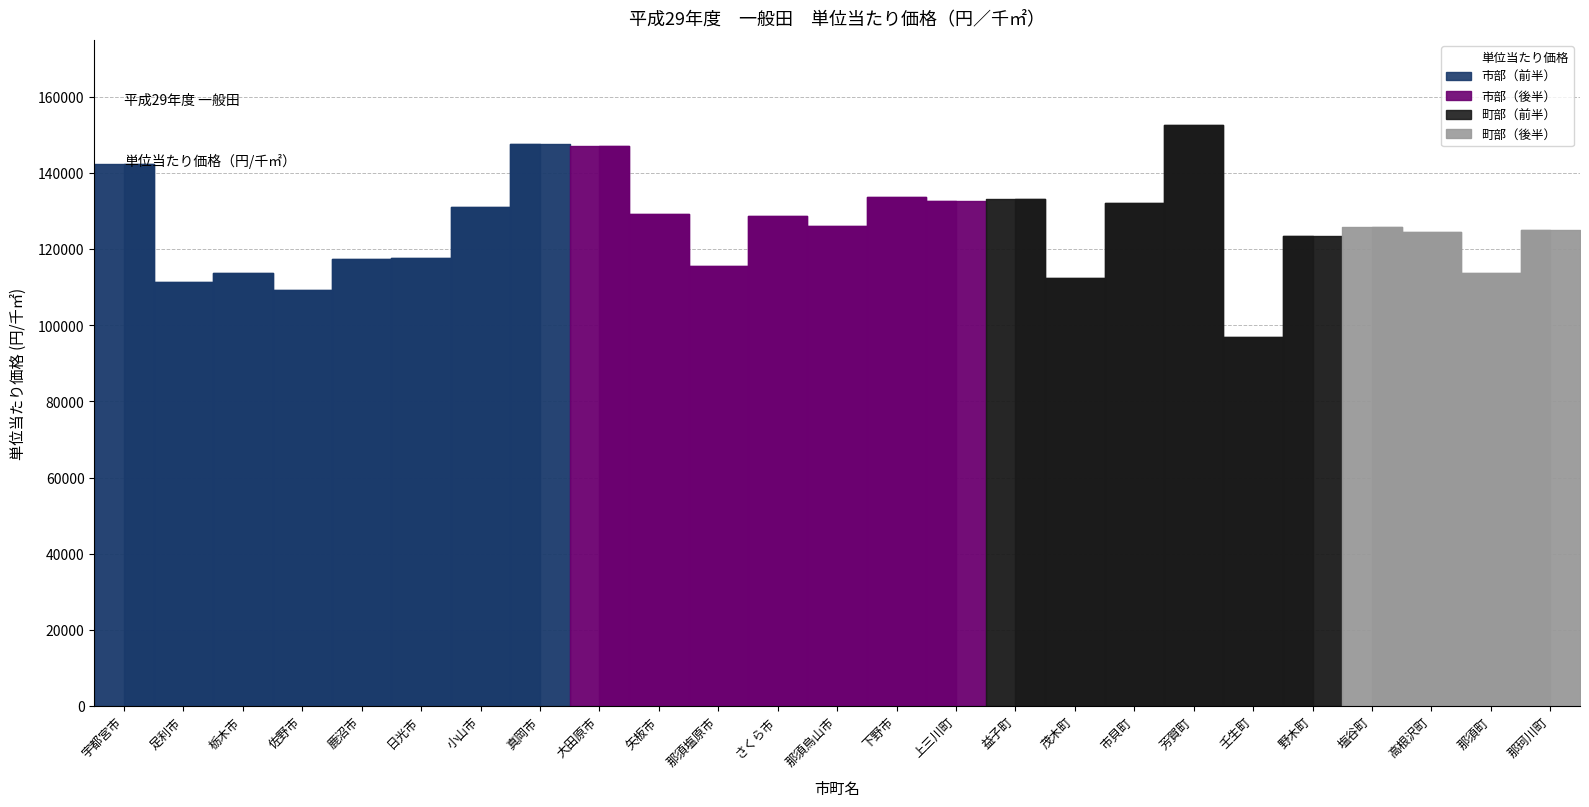

Where is the first local maximum?

栃木市